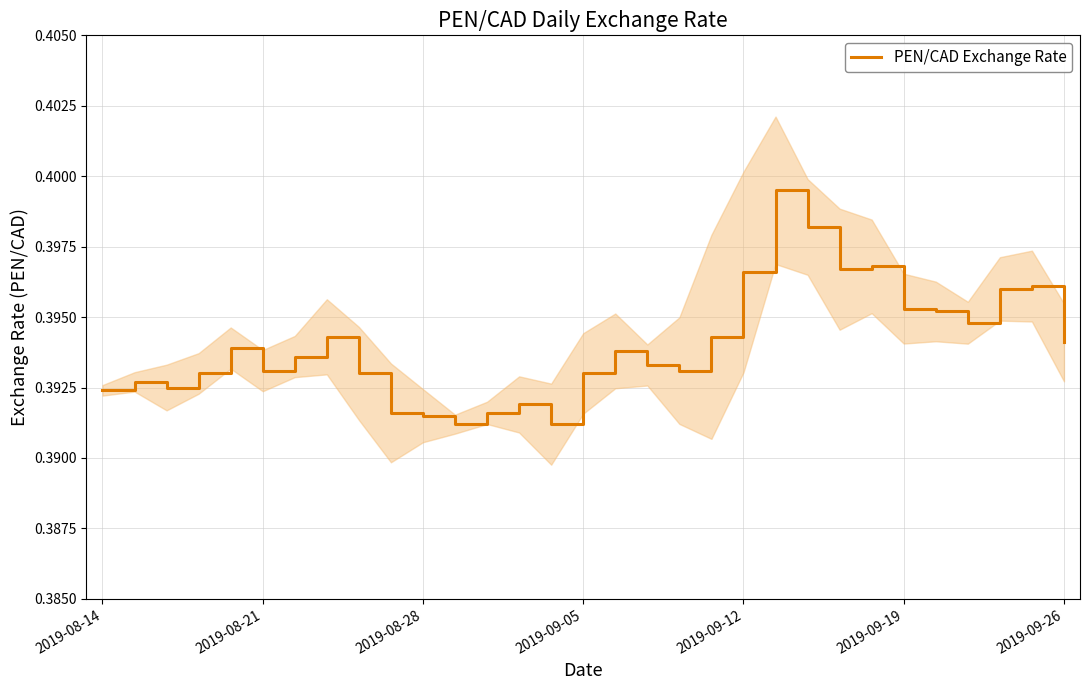

The PEN/CAD Exchange Rate series shows 0.2 at 2019-09-05. True or false?

False